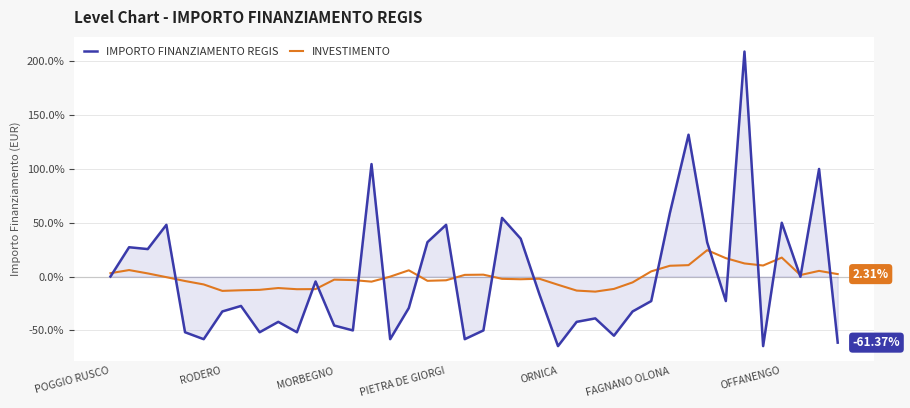

Which series has the largest range (max minus min)?

IMPORTO FINANZIAMENTO REGIS